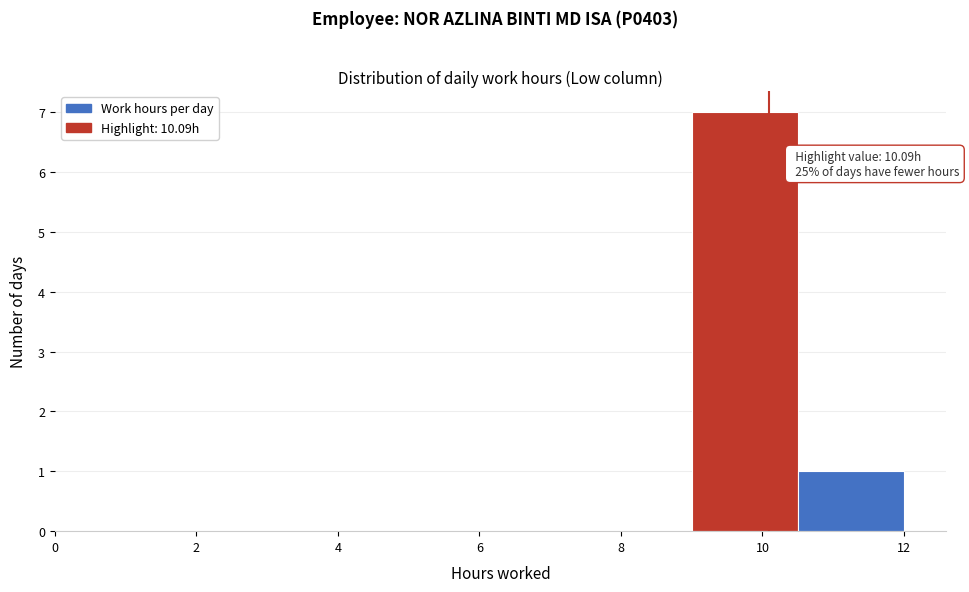

Over which range of the x-axis is the bar tallest?

9.0 to 10.5